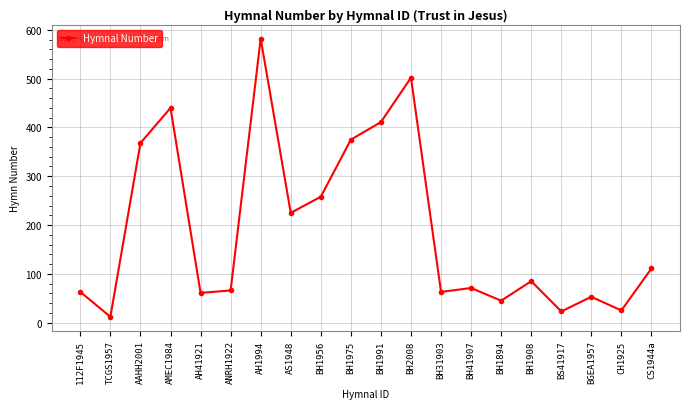

What is the smallest value displayed?

12